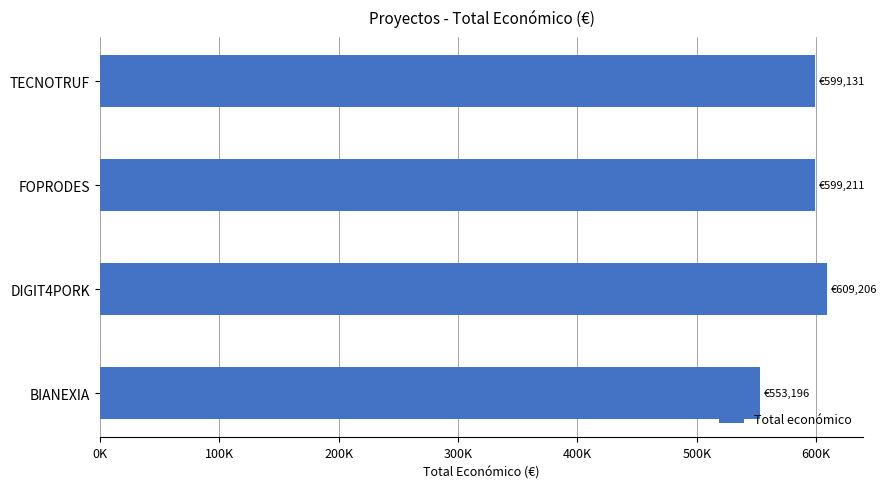

Does the chart contain any negative values?

No